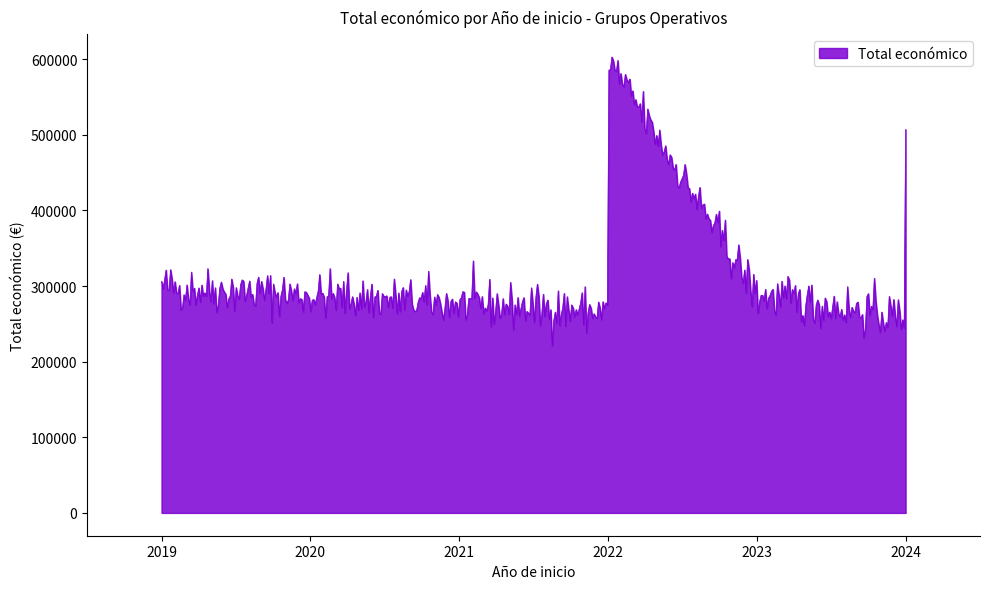

What is the difference between the maximum and minimum values?

381906.0